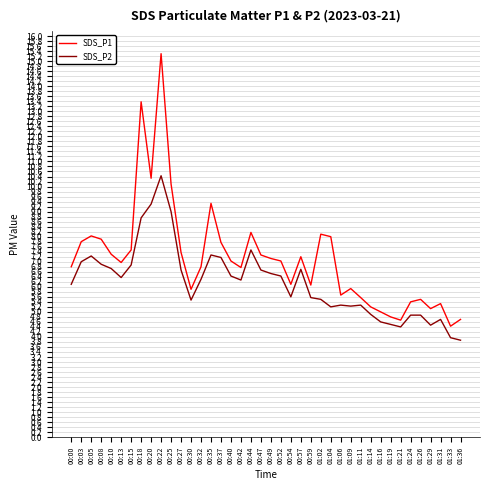

At which label does SDS_P1 reach its peak?

00:22